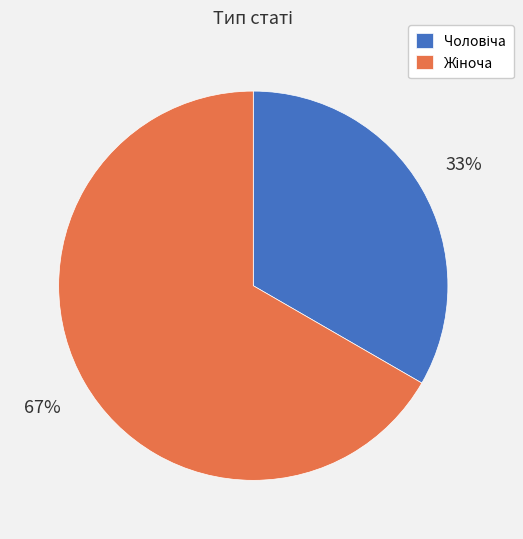

Is there any slice that represents more than half of the pie?

Yes